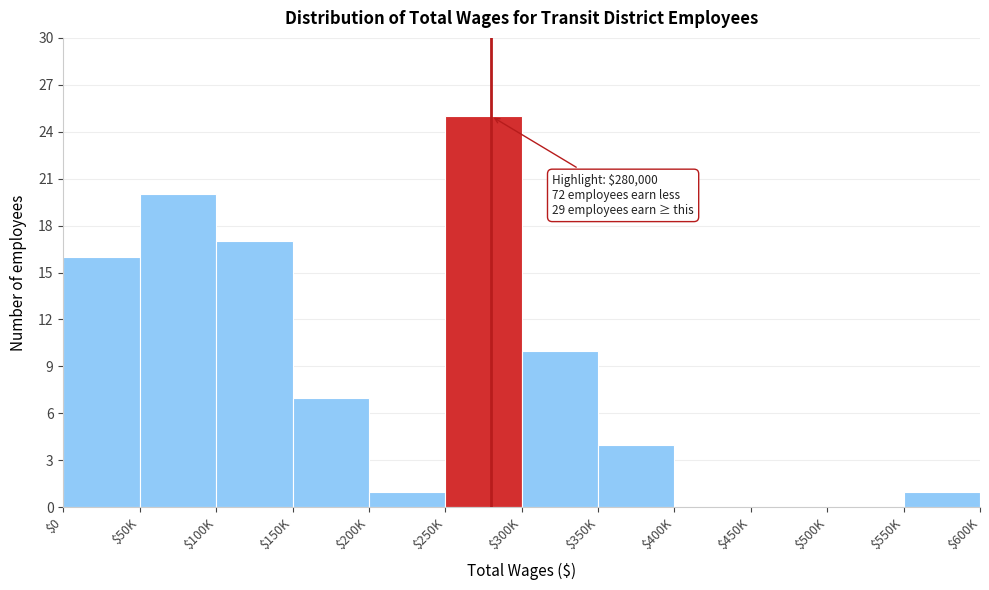

What is the sum of all values?

101